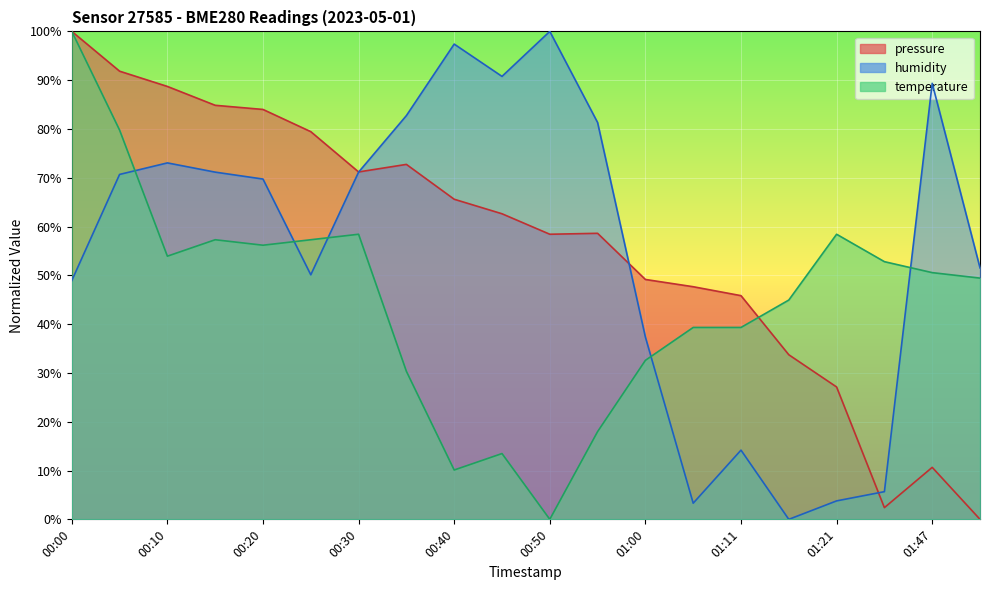

True or false: humidity has a value of 37.4 at 01:00.

True